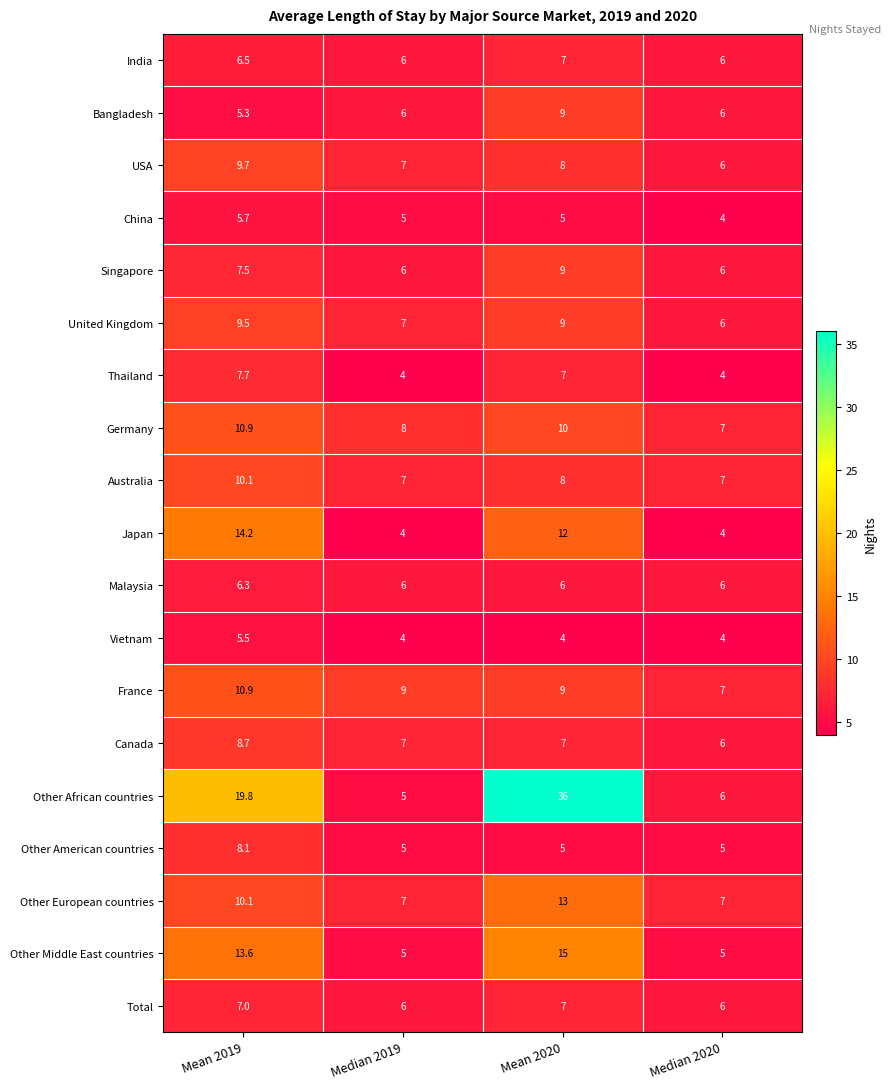

How many series are shown in this chart?

19